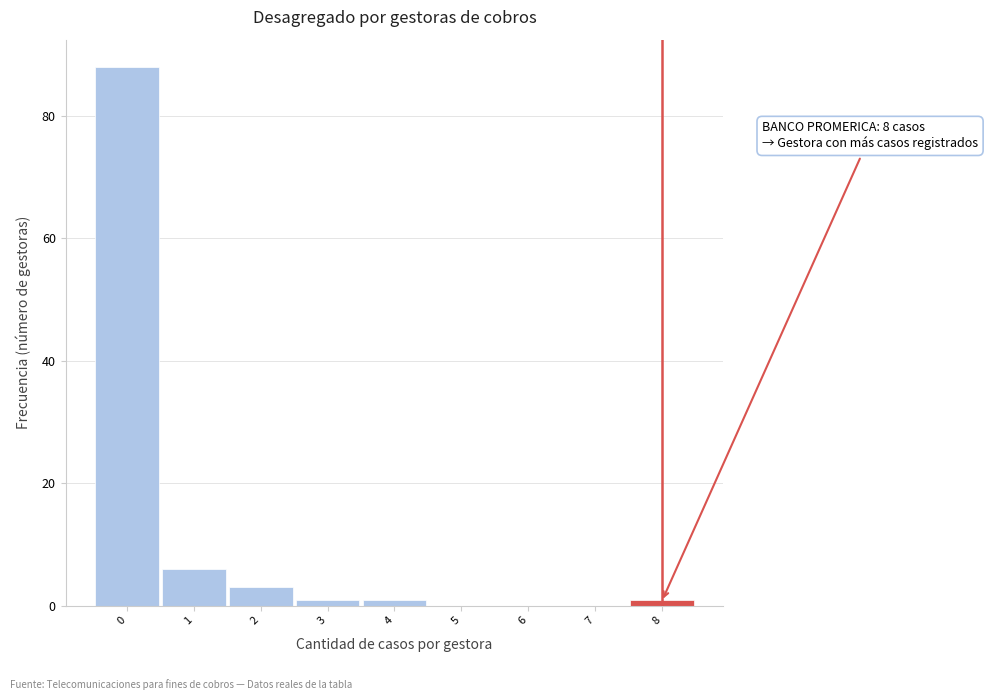

Which range on the x-axis has the tallest bar?

-0.5 to 0.5